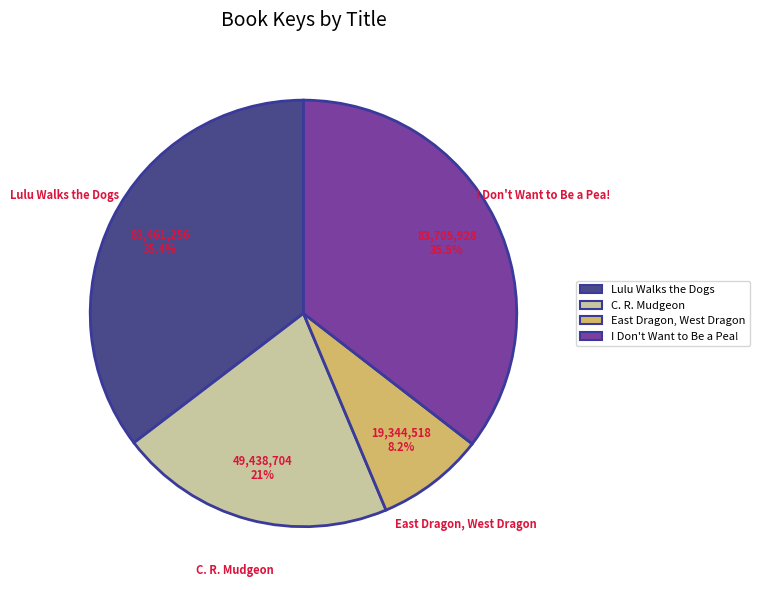

Is East Dragon, West Dragon the majority of the pie?

No